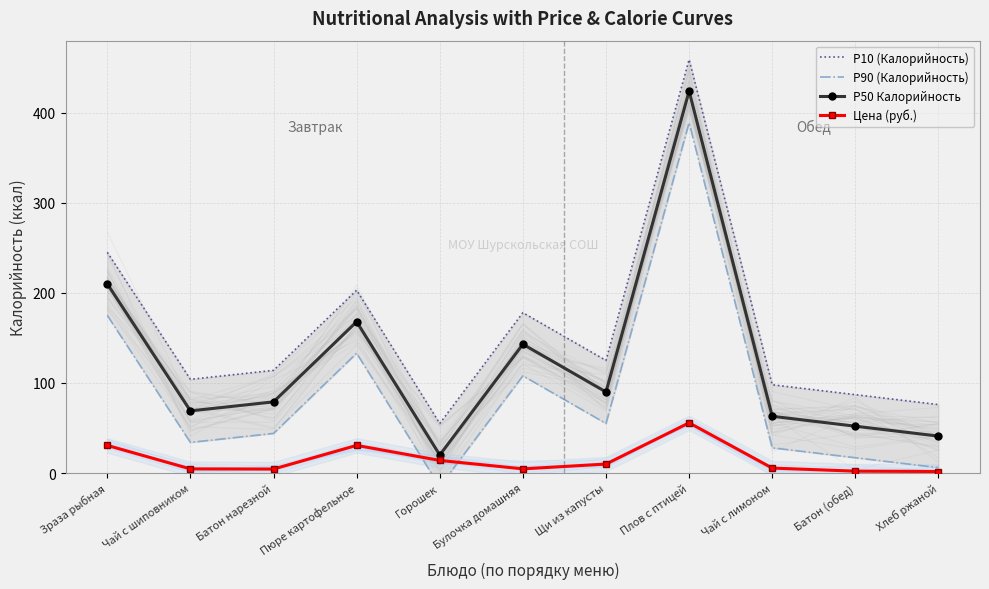

Reading left to right, transcribe all the data shown in this chart.

P10 (Калорийность): 245.0	104.0	114.0	203.0	55.0	178.0	125.0	459.0	98.0	87.0	76.0
P90 (Калорийность): 175.0	34.0	44.0	133.0	-15.0	108.0	55.0	389.0	28.0	17.0	6.0
P50 Калорийность: 210.0	69.0	79.0	168.0	20.0	143.0	90.0	424.0	63.0	52.0	41.0
Цена (руб.): 30.7	4.6	4.4	30.7	14.0	4.6	10.0	55.8	5.5	2.1	1.7